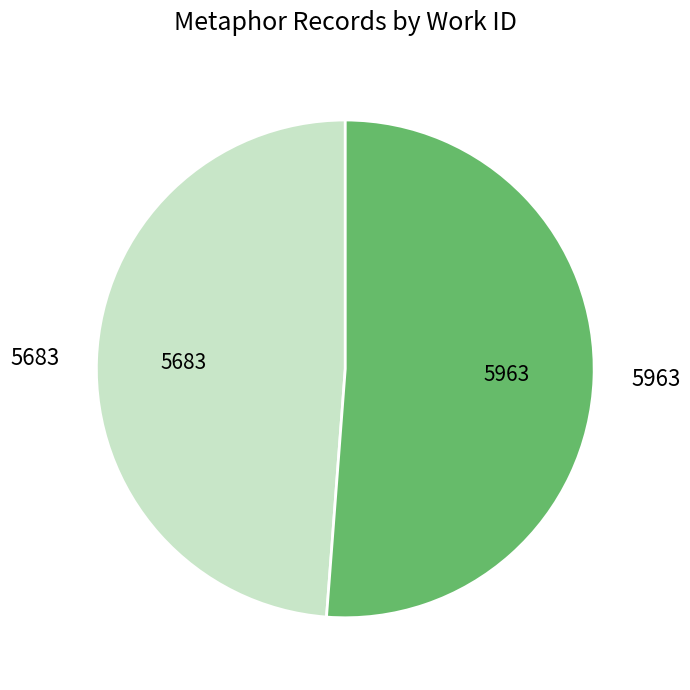

Which has a higher value, 5683 or 5963?

5963